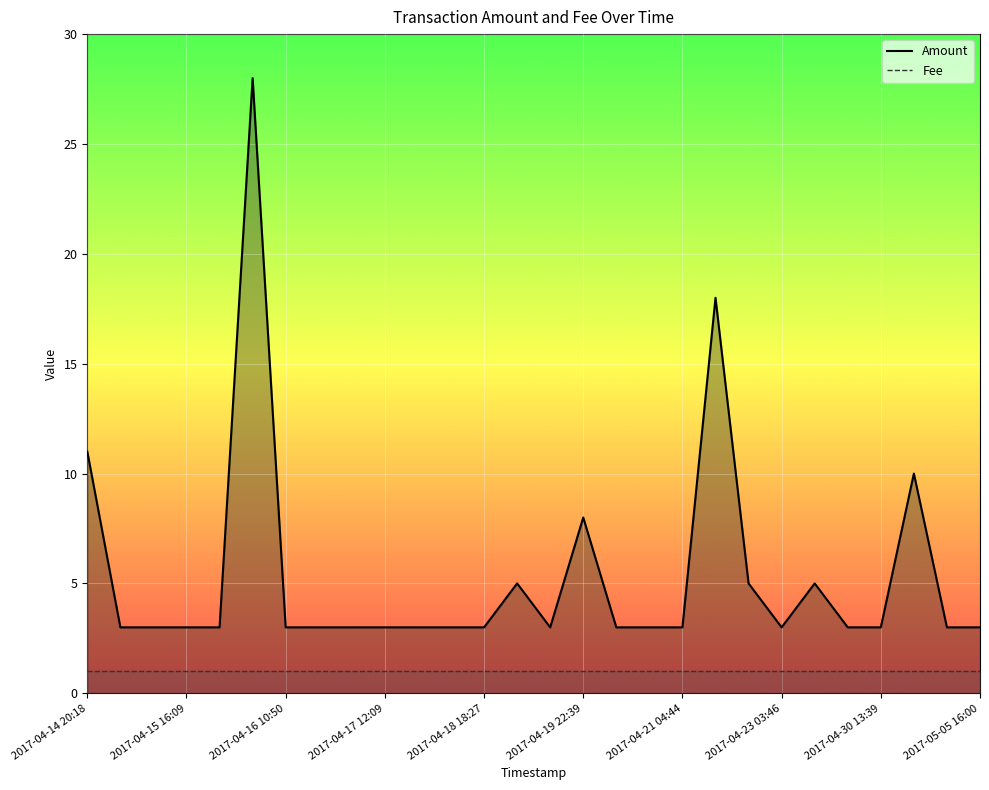

At which category is the sum across all series the highest?

2017-04-16 10:48